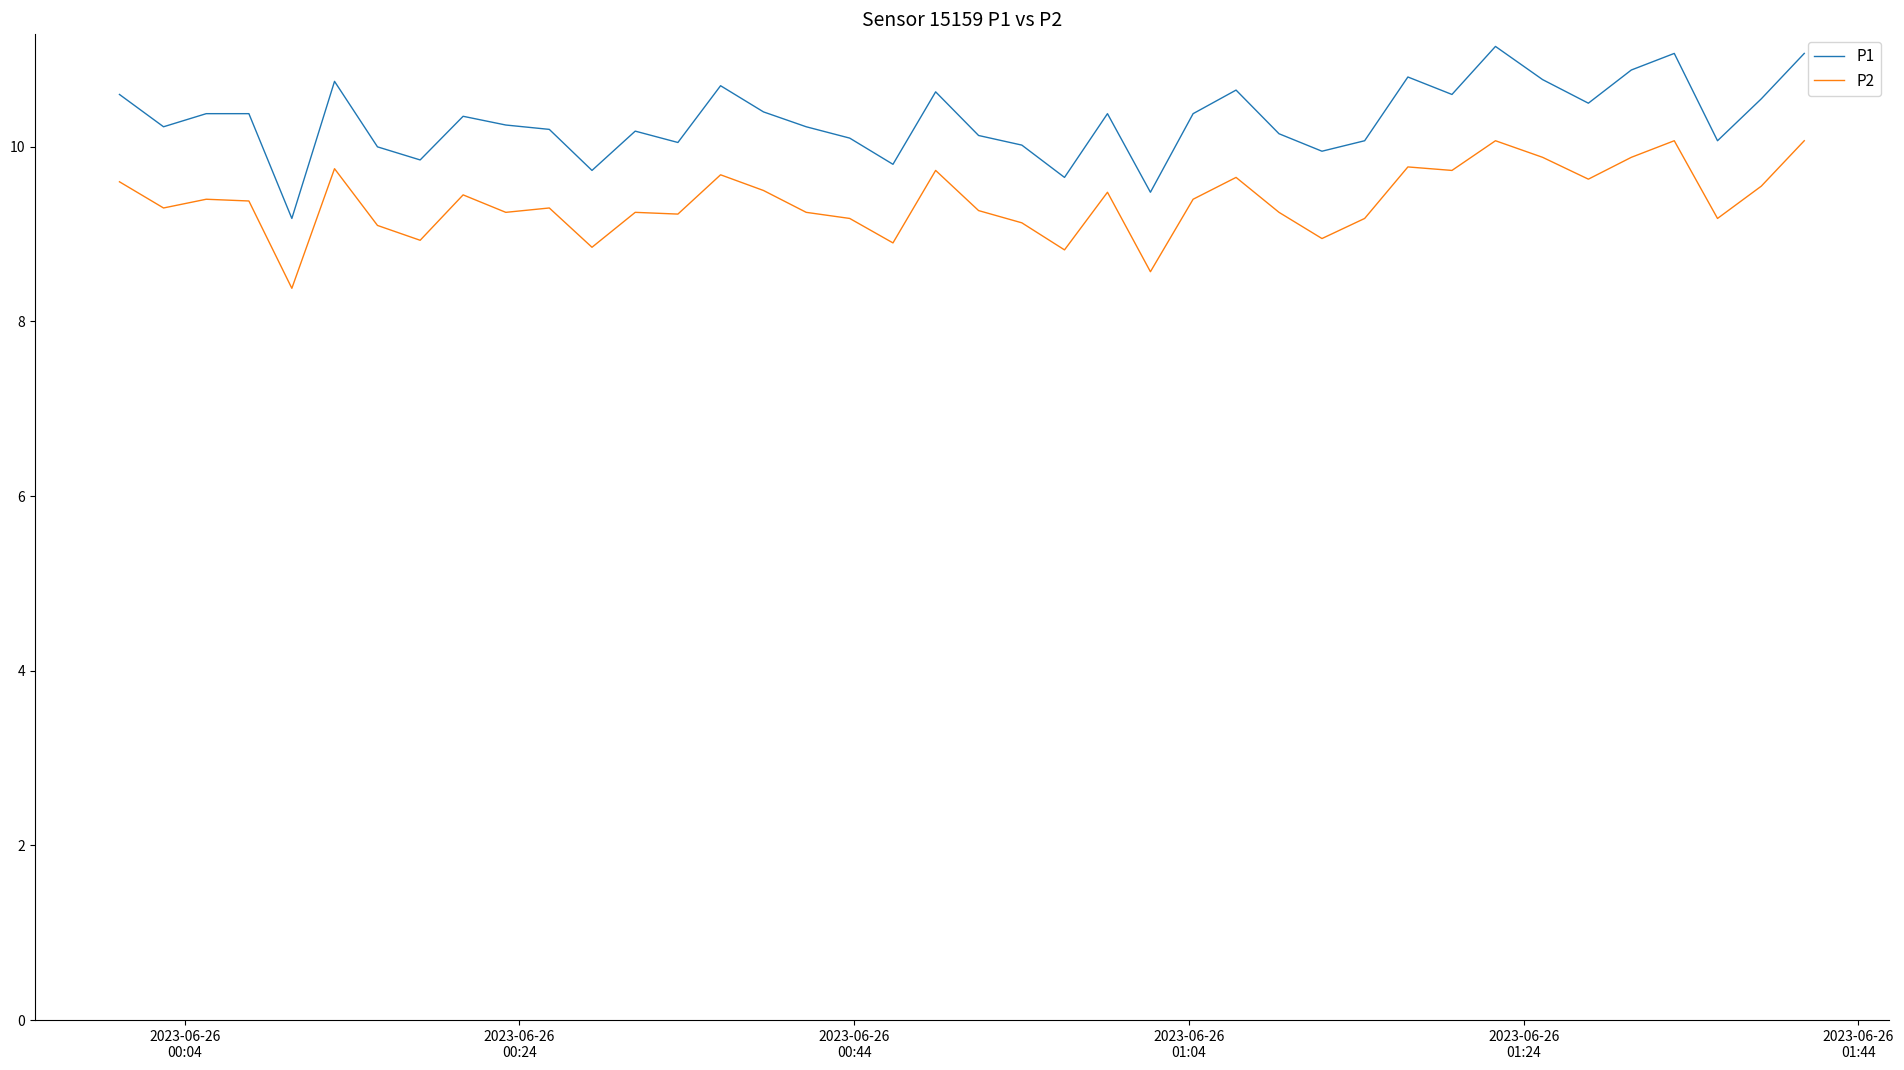

True or false: P2 and P1 cross at least once.

False